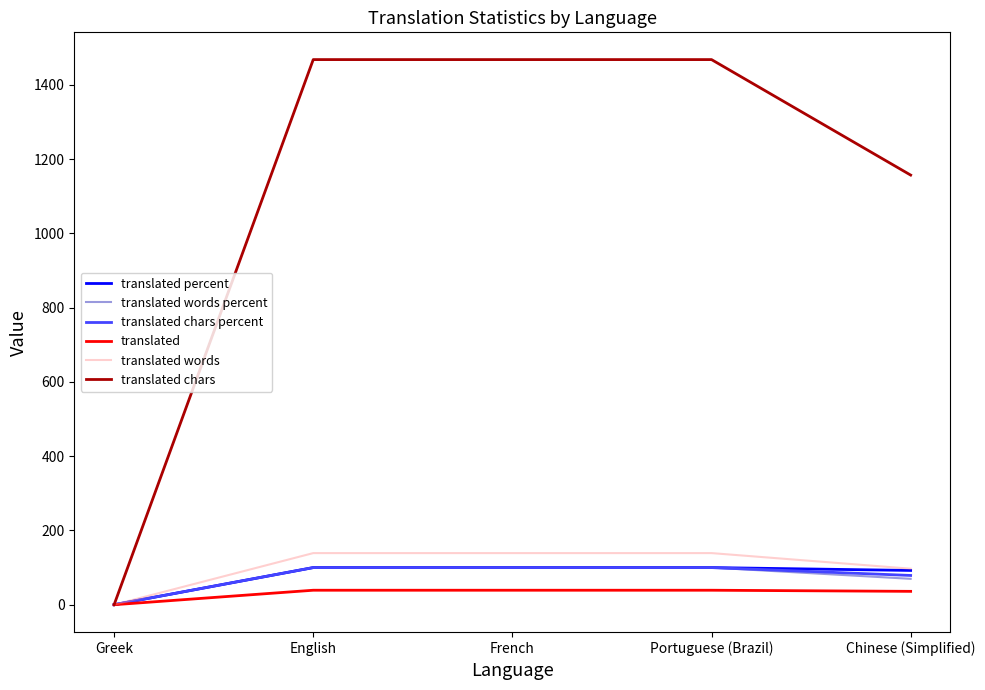

True or false: translated chars has a value of 1157.0 at Chinese (Simplified).

True